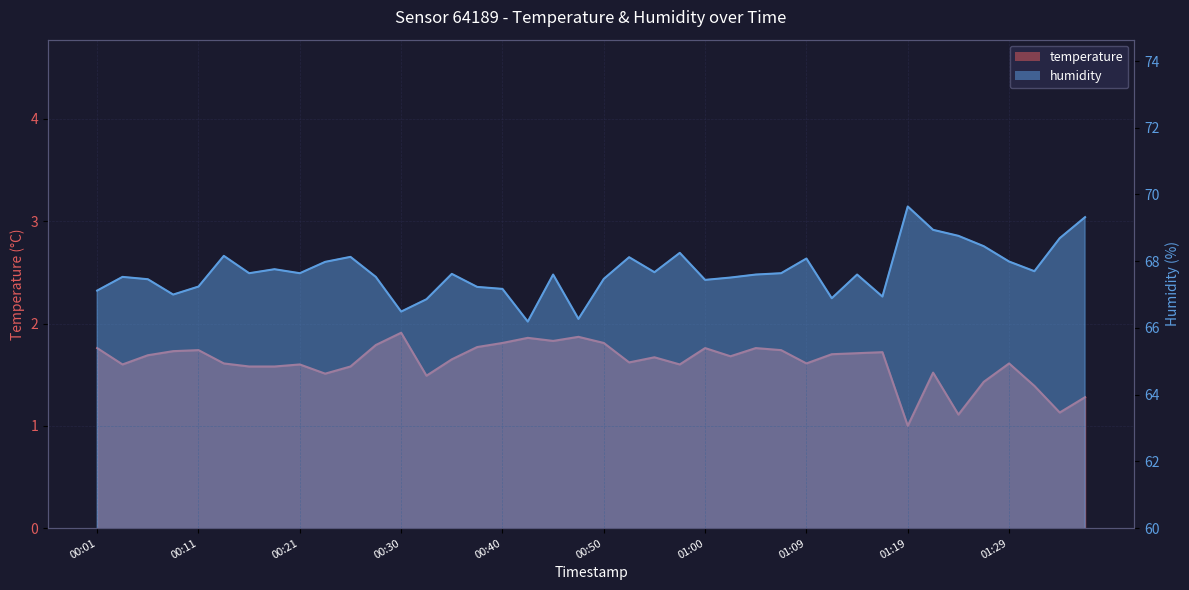

Read the temperature value at 00:23.

1.5